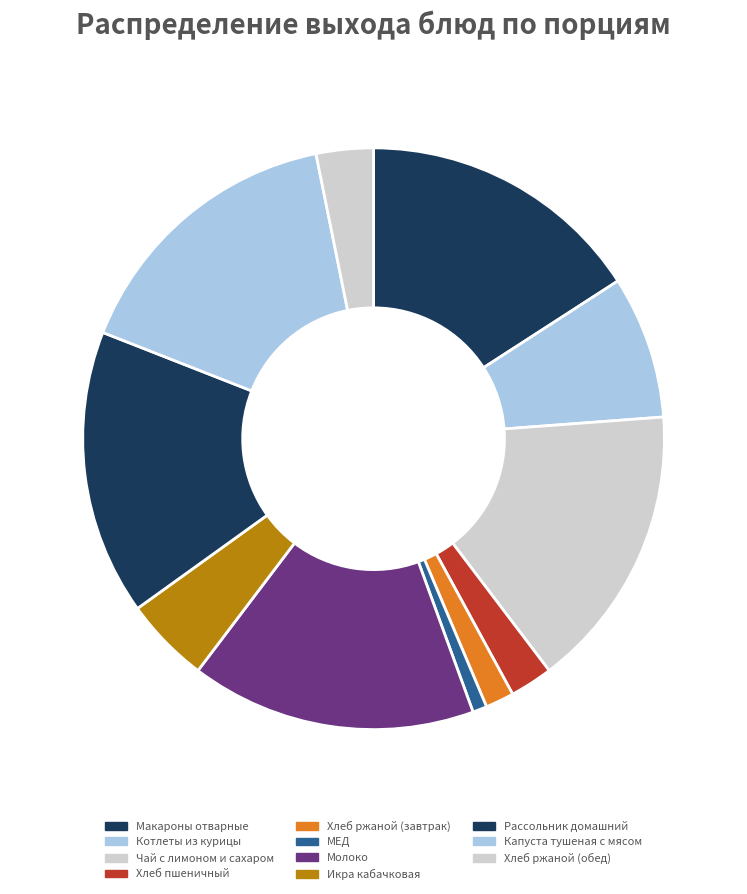

Is there a majority slice in this chart?

No